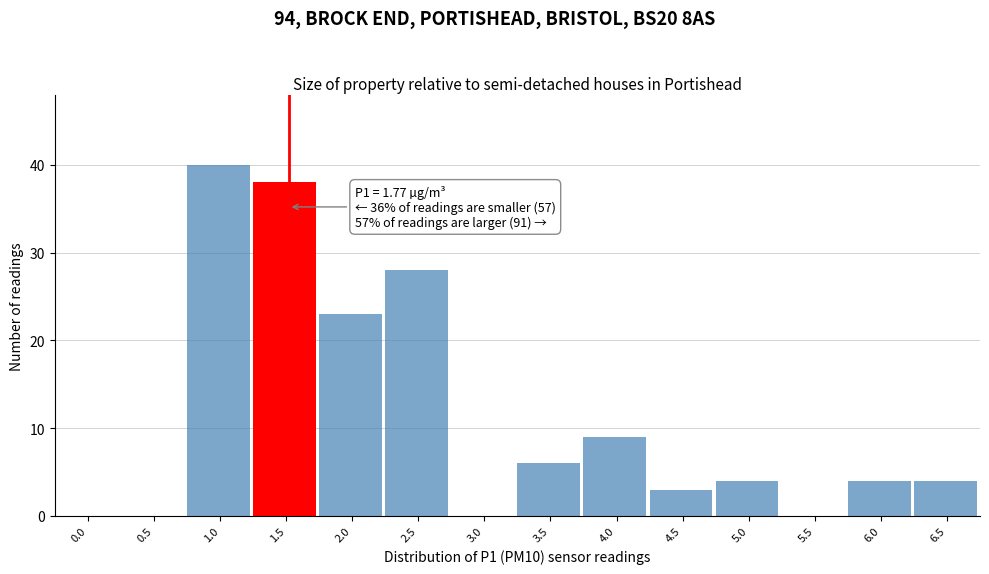

Reading left to right, extract all data points from this chart.

0.0=0	0.5=0	1.0=40	1.5=38	2.0=23	2.5=28	3.0=0	3.5=6	4.0=9	4.5=3	5.0=4	5.5=0	6.0=4	6.5=4